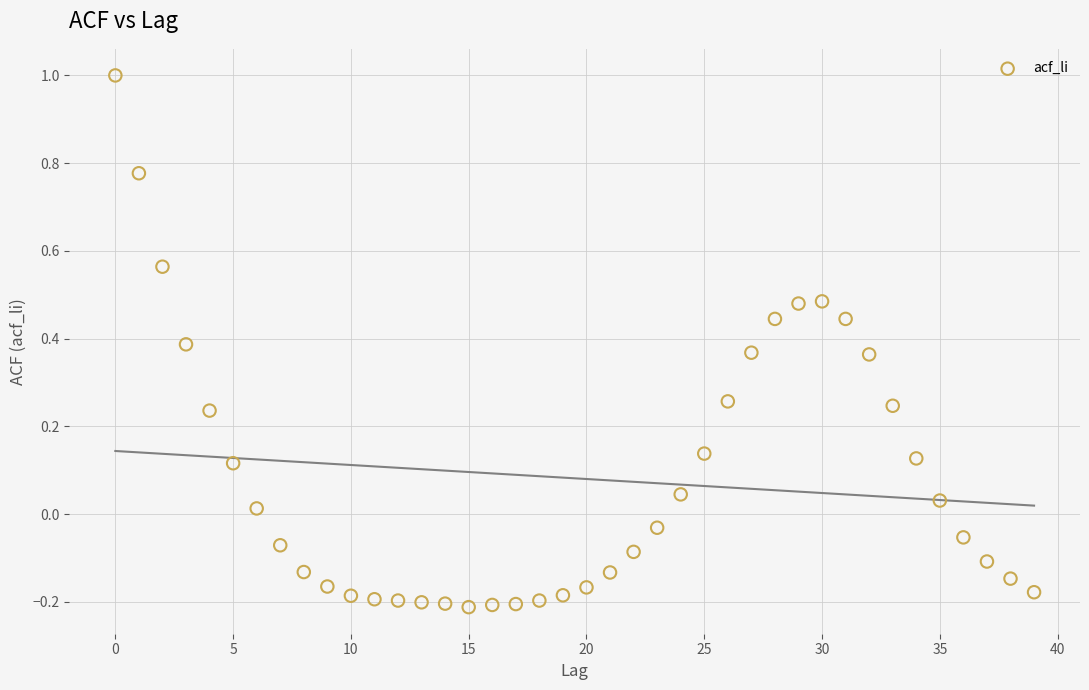

What is the range of Y values (max minus min)?

1.2